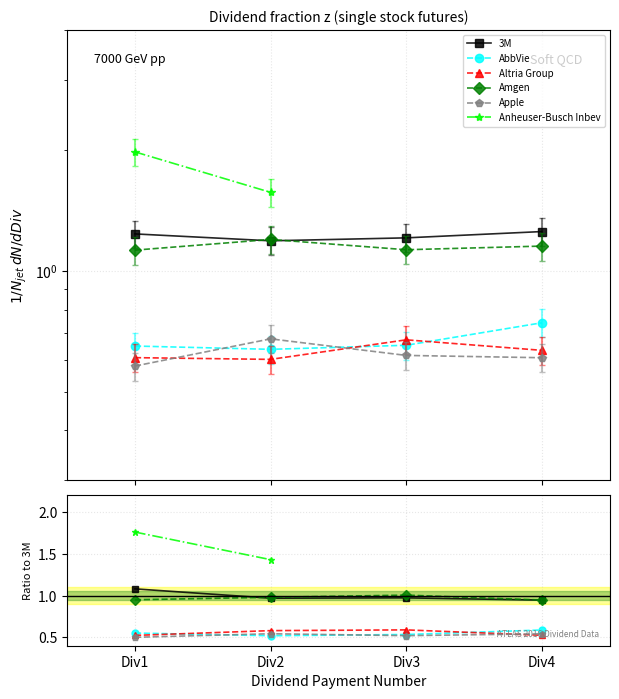

Is it true that 3M equals 0.6 at Div2?

False